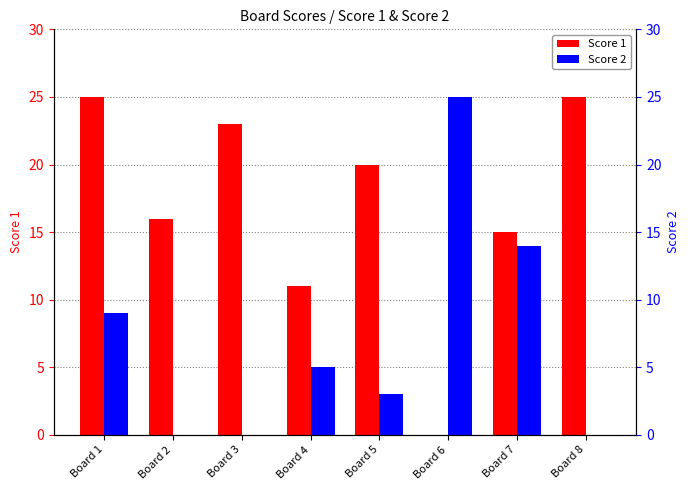

Reading left to right, list all the values displayed in this chart.

Score 1: 25	16	23	11	20	0	15	25
Score 2: 9	0	0	5	3	25	14	0